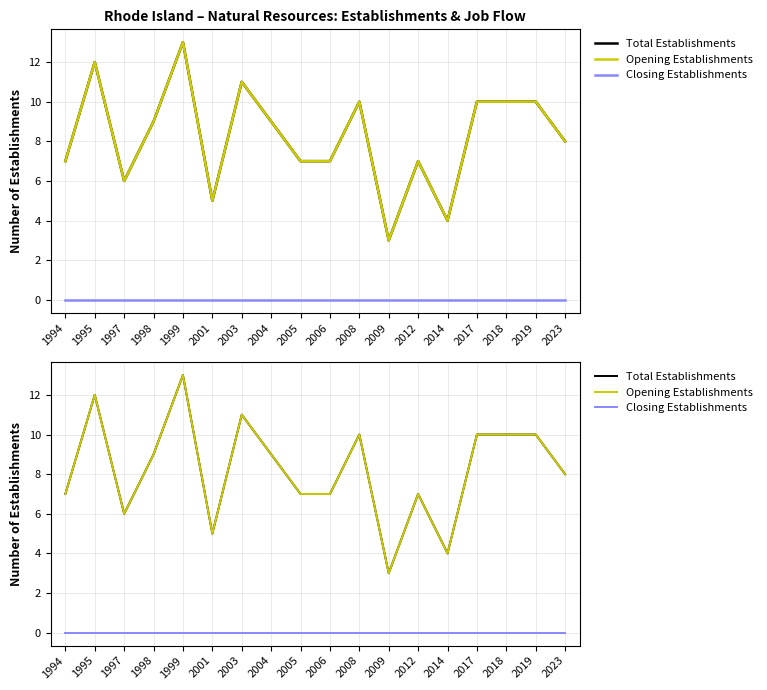

What is the approximate value of Opening Establishments at 2003?

11